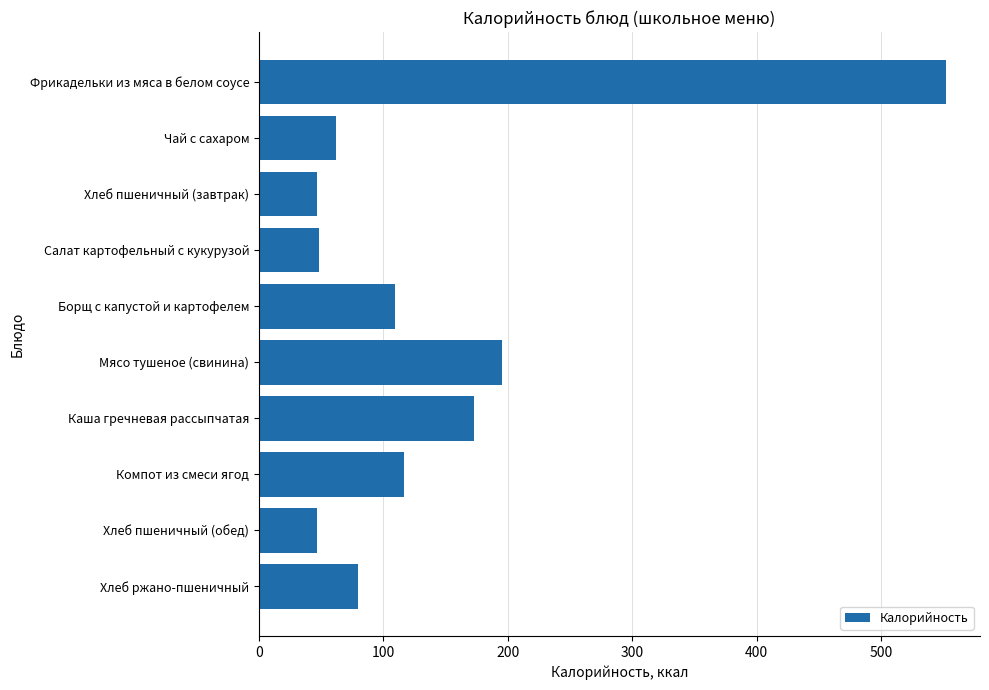

What is the change in value from Борщ с капустой и картофелем to Мясо тушеное (свинина)?

+86